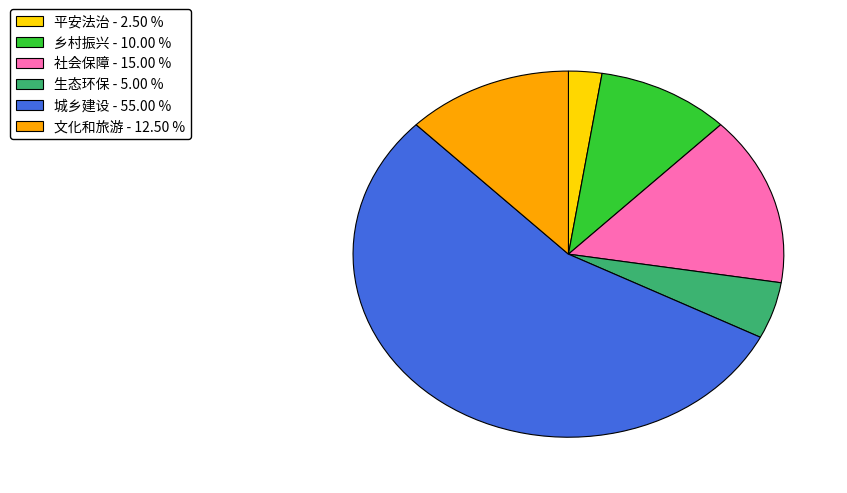

Which slice is the largest?

城乡建设